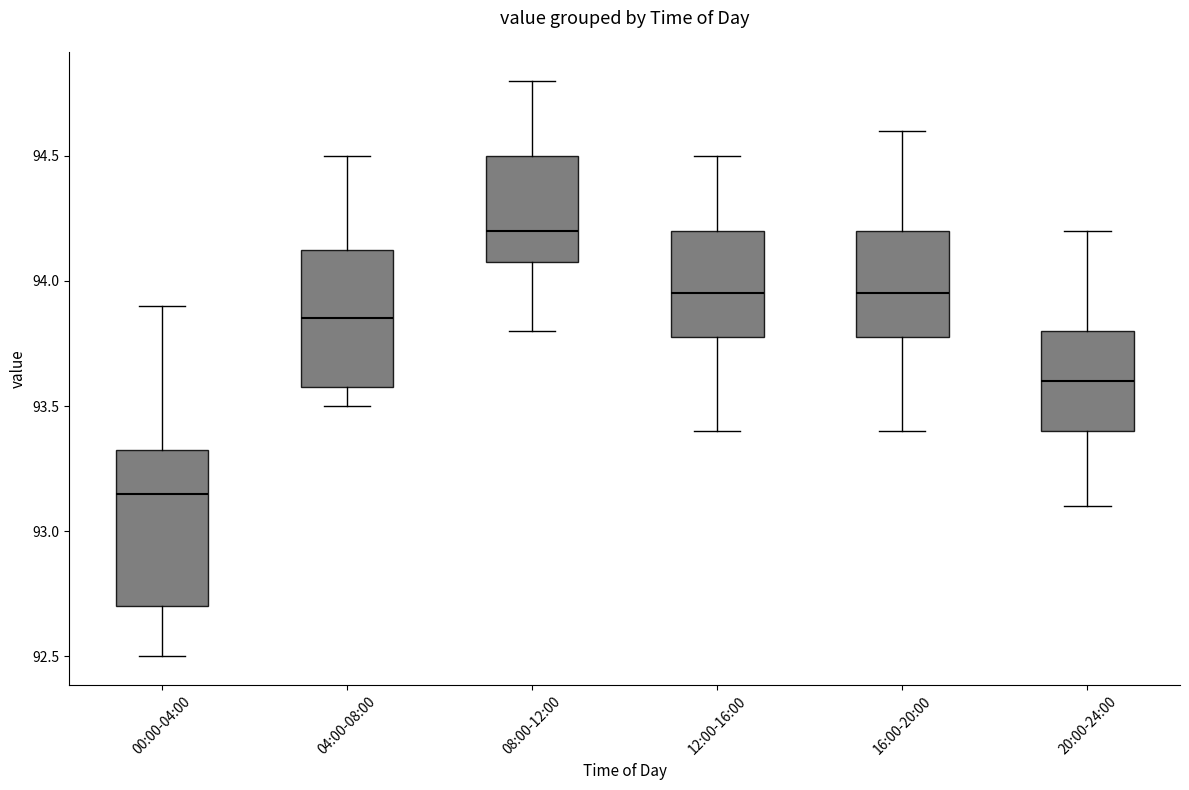

Where does the median line of the box for 04:00-08:00 sit on the y-axis? The values are not printed on the chart, so give them approximately, as read against the axis.

93.85